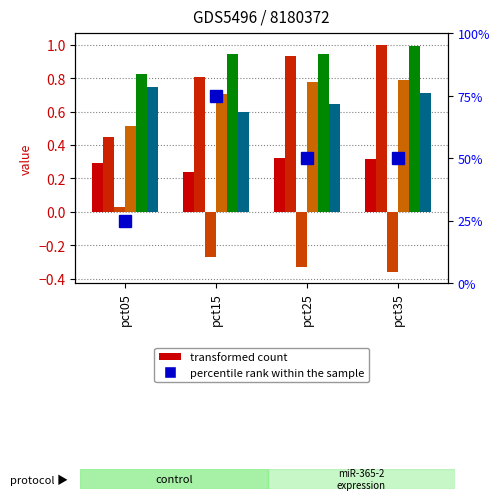

Are the bars horizontal?

No